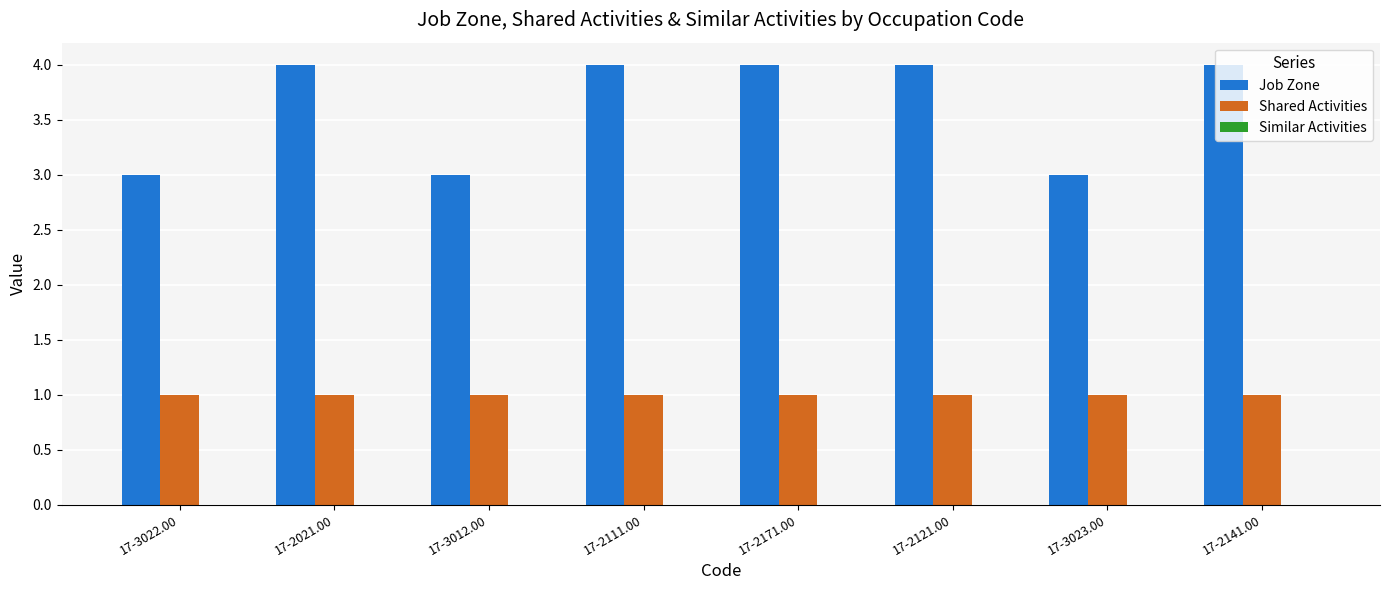

Rank the series by their average value, from highest to lowest.

Job Zone, Shared Activities